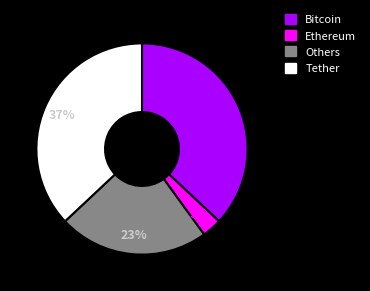

To the nearest percent, what is the average slice percentage?

25%